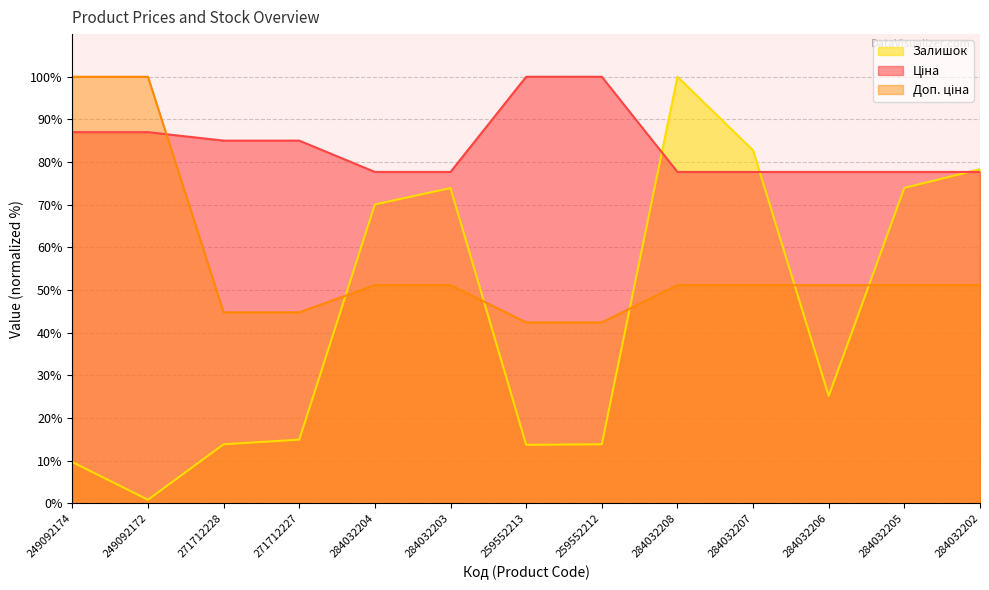

What is the total value across all series at 284032202?

207.2